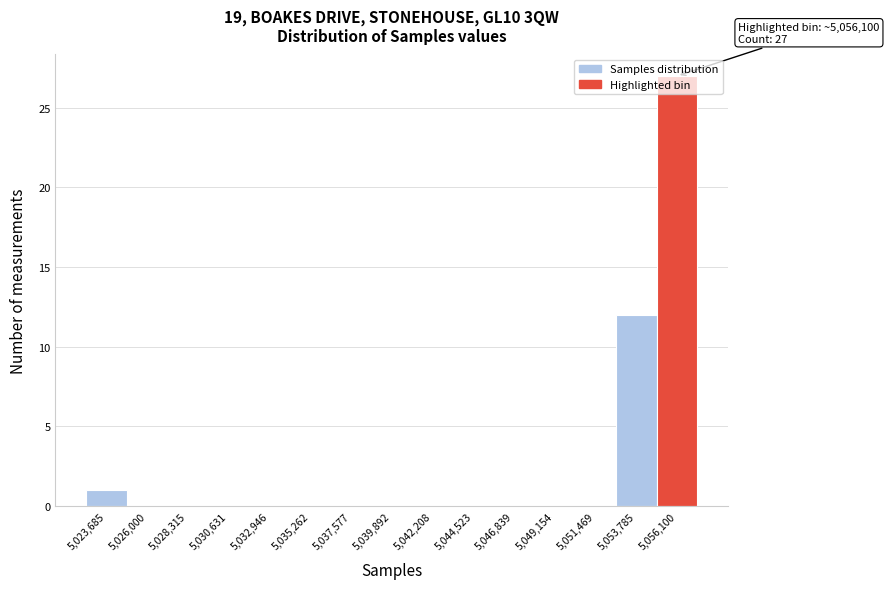

What is the sum of all values?

40